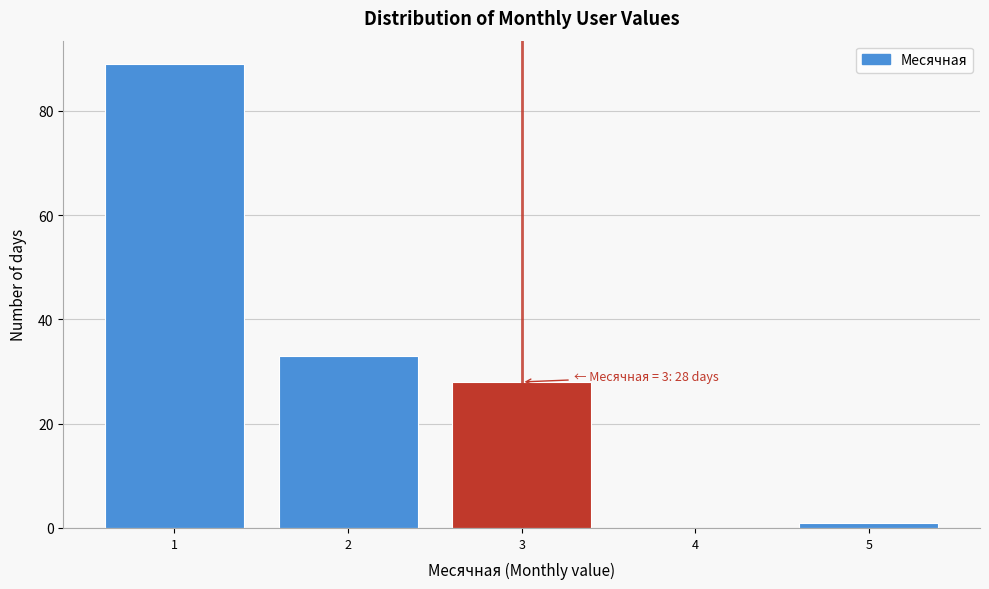

Which range on the x-axis has the tallest bar?

0.5 to 1.5